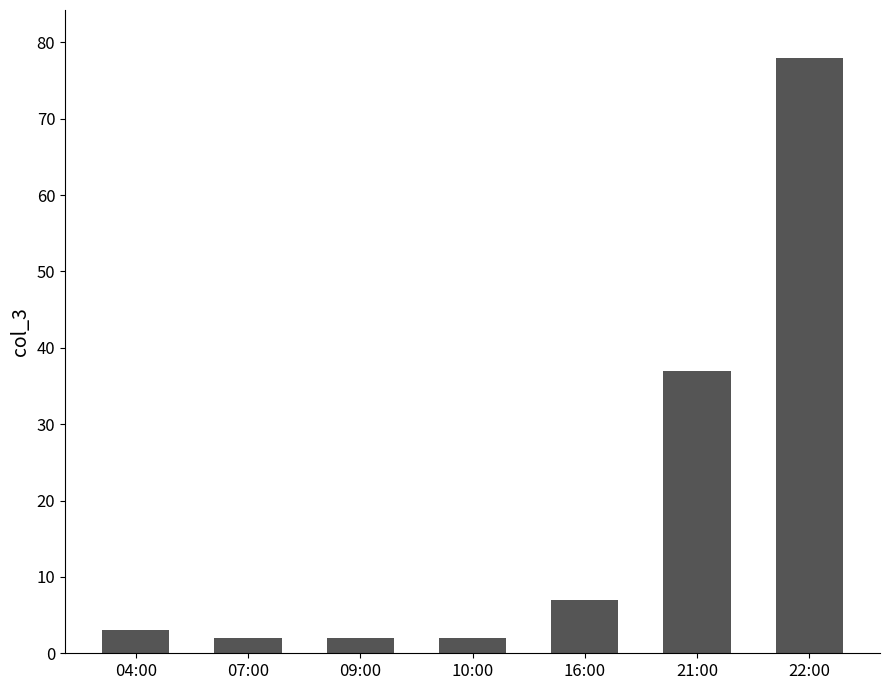

What value does the data have at 21:00?

37